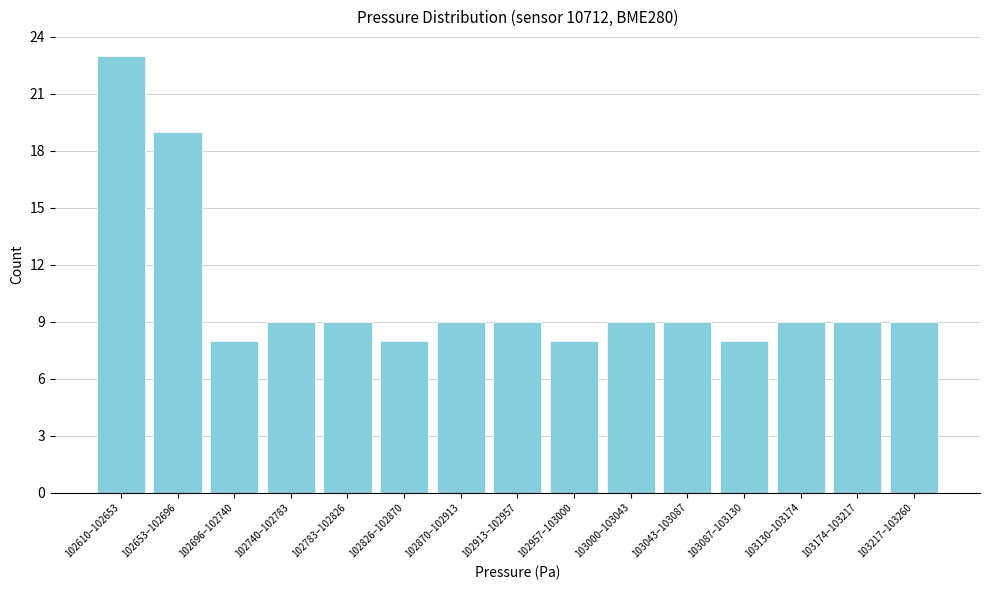

Reading right to left, what are all the values shown in this chart?

9	9	9	8	9	9	8	9	9	8	9	9	8	19	23